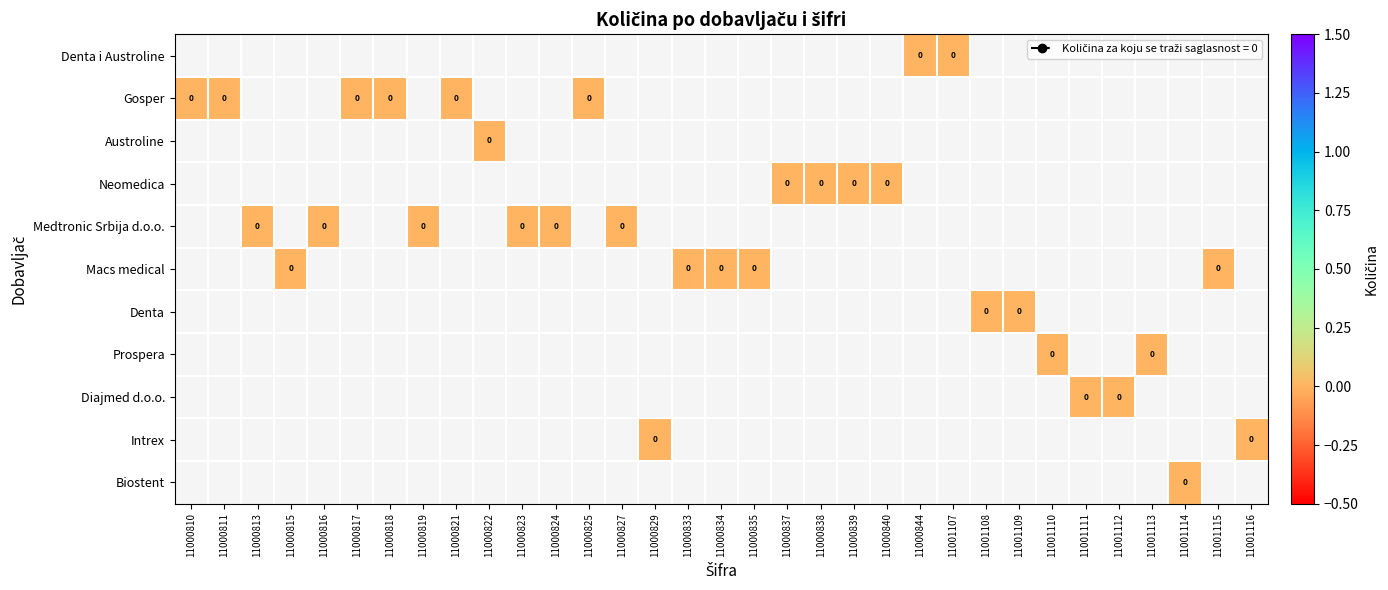

Rank the series by their average value, from highest to lowest.

Denta i Austroline, Gosper, Austroline, Neomedica, Medtronic Srbija d.o.o., Macs medical, Denta, Prospera, Diajmed d.o.o., Intrex, Biostent